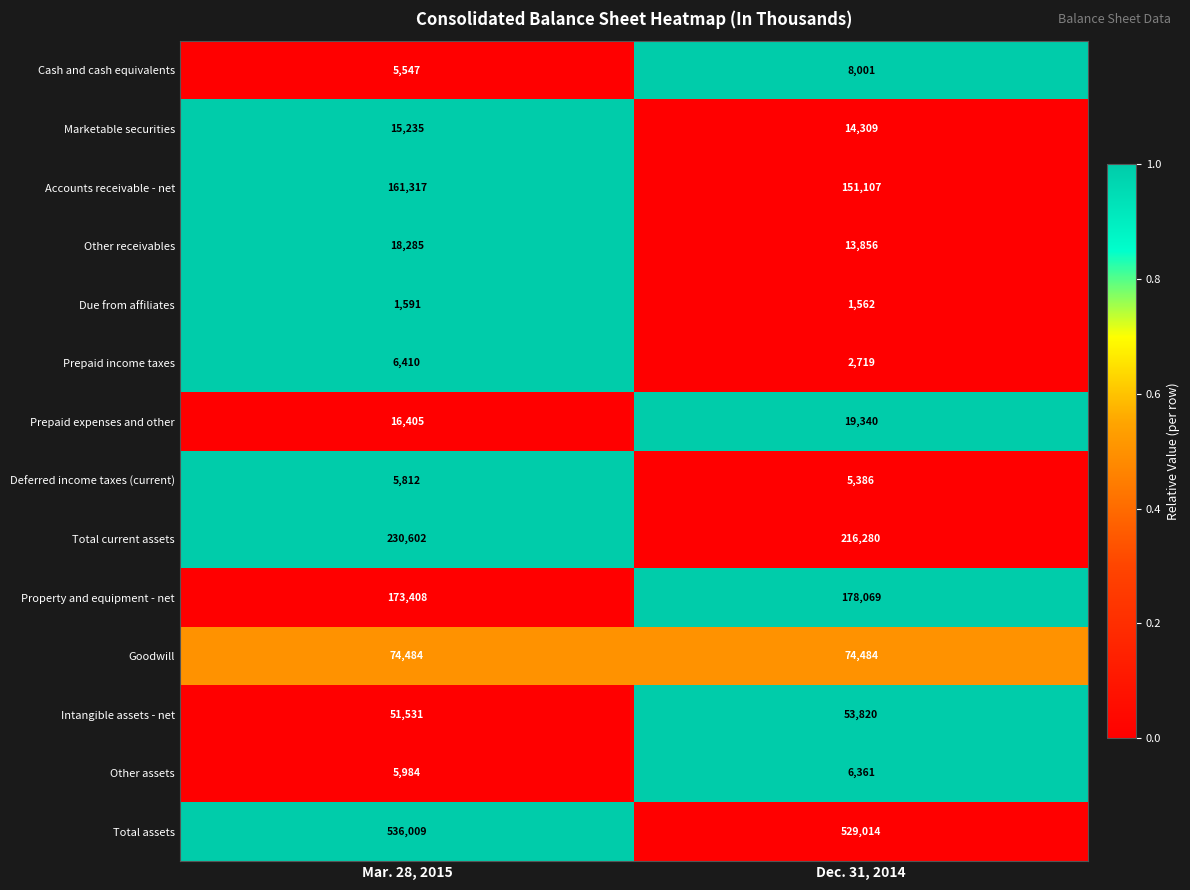

What is the spread (max minus min) of values at Dec. 31, 2014?

527452